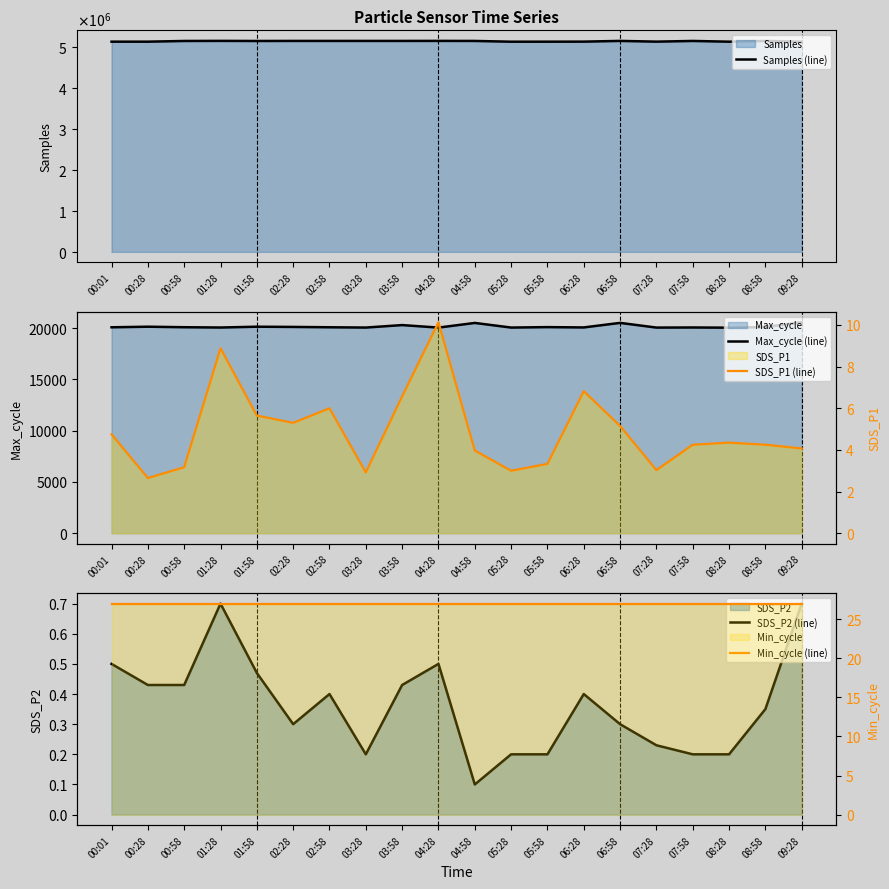

True or false: Min_cycle (line) and SDS_P2 (line) cross at least once.

False